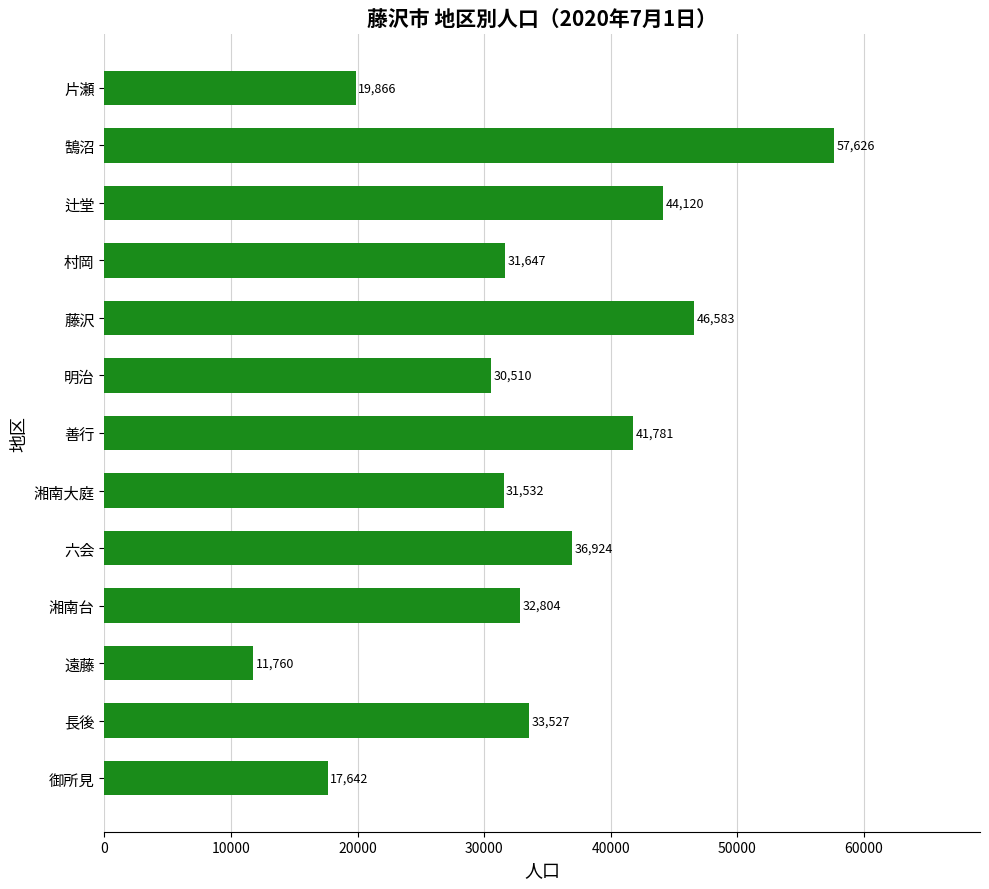

Reading bottom to top, what are all the values shown in this chart?

17642	33527	11760	32804	36924	31532	41781	30510	46583	31647	44120	57626	19866